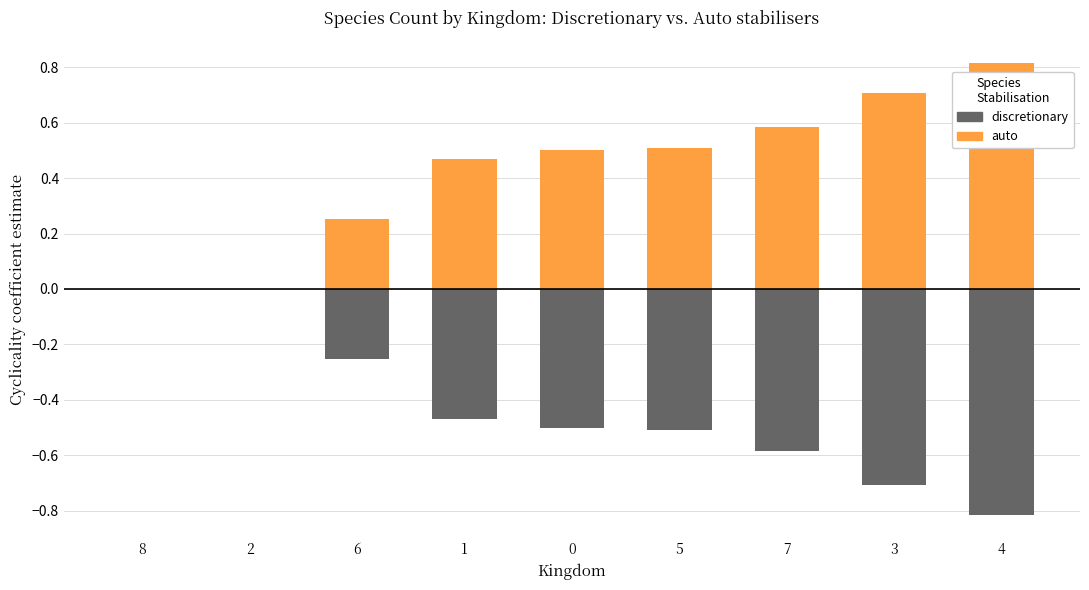

The auto series shows 0.0 at 8. True or false?

True